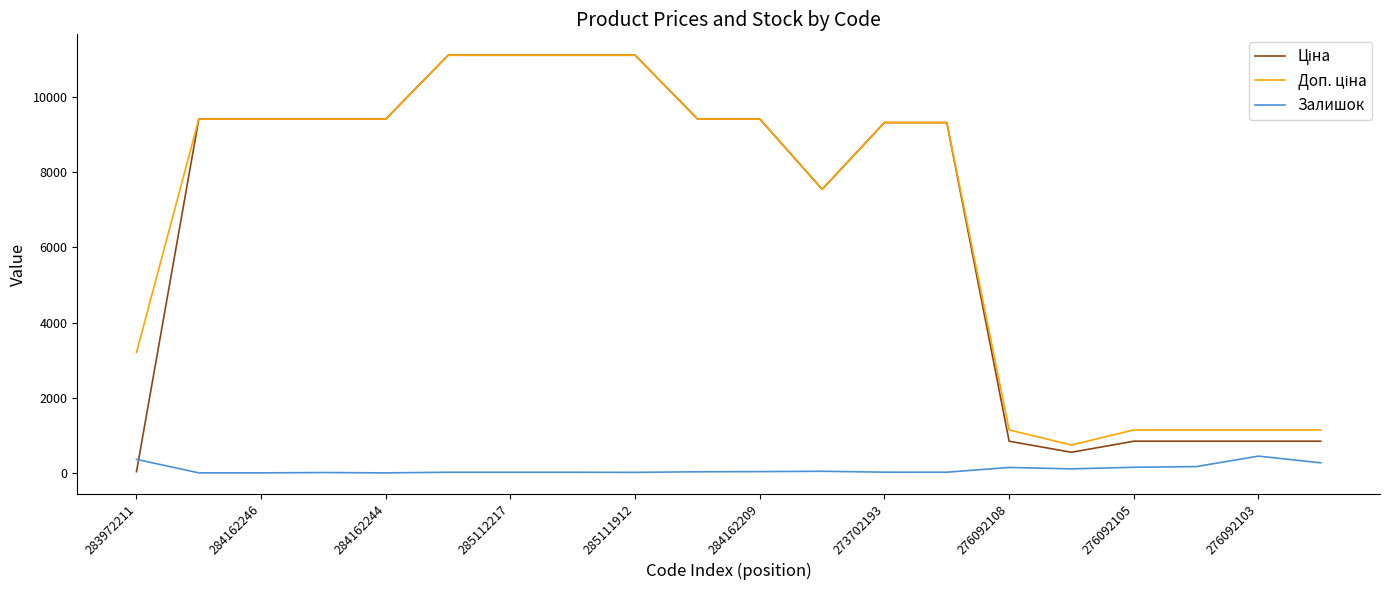

Reading left to right, extract all data points from this chart.

Ціна: 32.0	9416.9	9416.9	9416.9	9416.9	11113.6	11113.6	11113.6	11113.6	9416.9	9416.9	7545.9	9321.4	9321.4	842.8	547.8	842.8	842.8	842.8	842.8
Доп. ціна: 3205.0	9416.9	9416.9	9416.9	9416.9	11113.6	11113.6	11113.6	11113.6	9416.9	9416.9	7545.9	9321.4	9321.4	1142.1	742.0	1142.1	1142.1	1142.1	1142.1
Залишок: 360.0	0.0	0.0	9.0	0.0	17.0	17.0	17.0	14.0	29.0	34.0	43.0	19.0	18.0	144.0	107.0	149.0	167.0	446.0	268.0